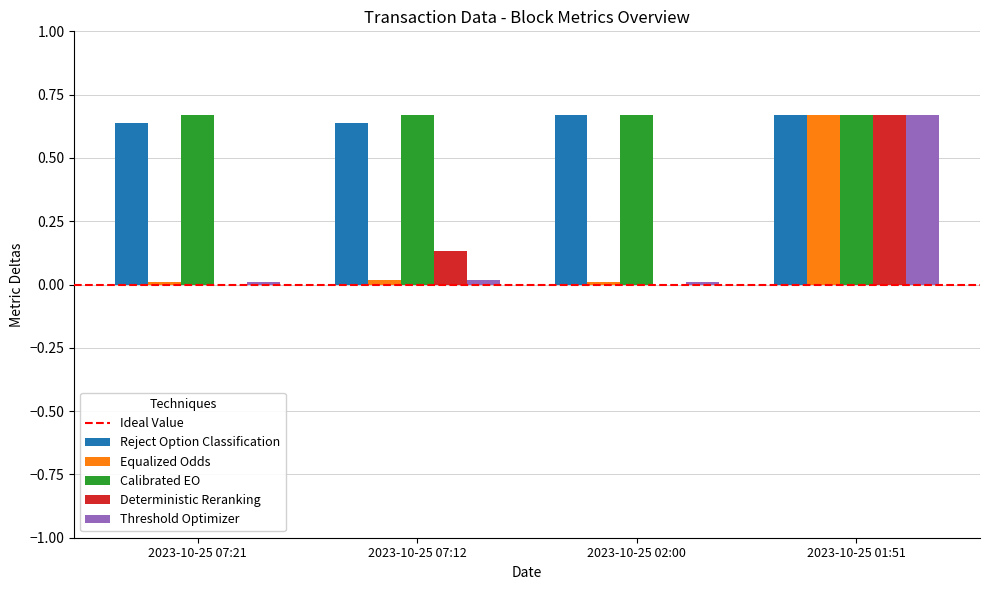

At which category is the sum across all series the highest?

2023-10-25 01:51